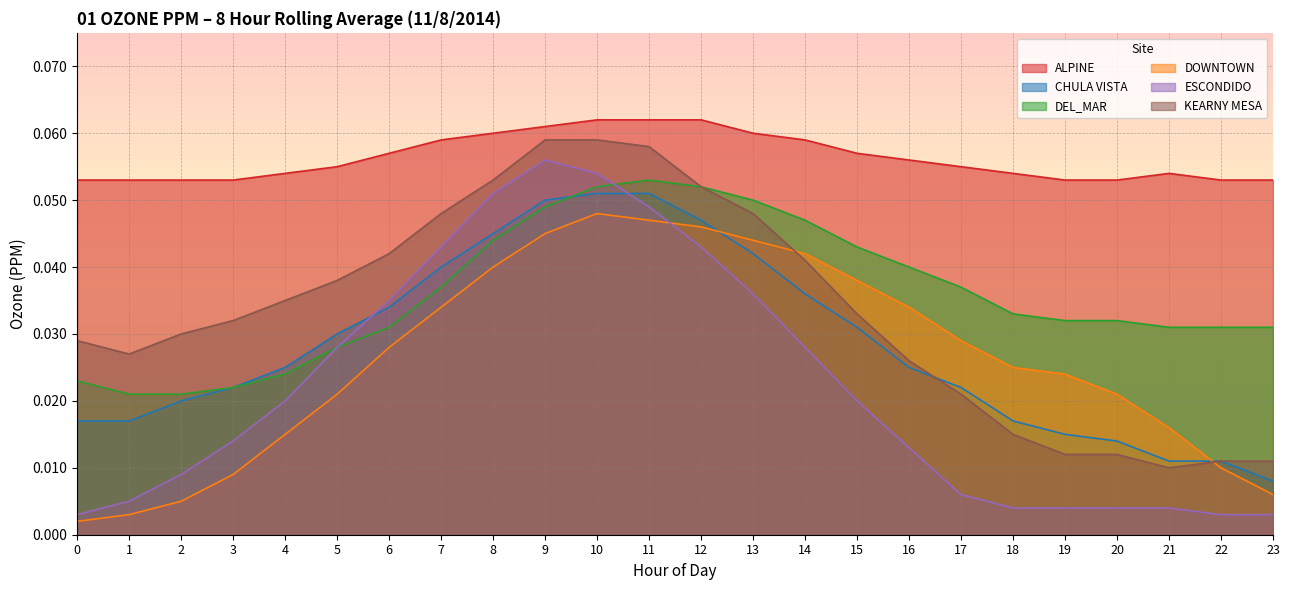

At which category is the sum across all series the highest?

10